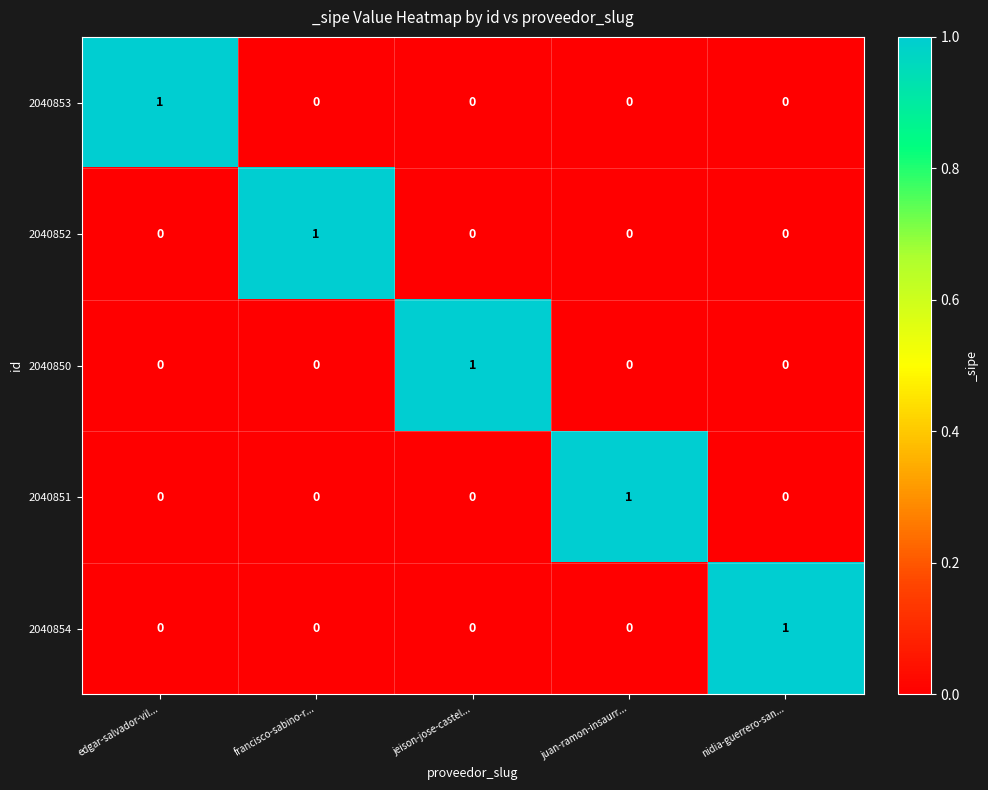

Reading right to left, transcribe all the data shown in this chart.

2040853: 0	0	0	0	1
2040852: 0	0	0	1	0
2040850: 0	0	1	0	0
2040851: 0	1	0	0	0
2040854: 1	0	0	0	0